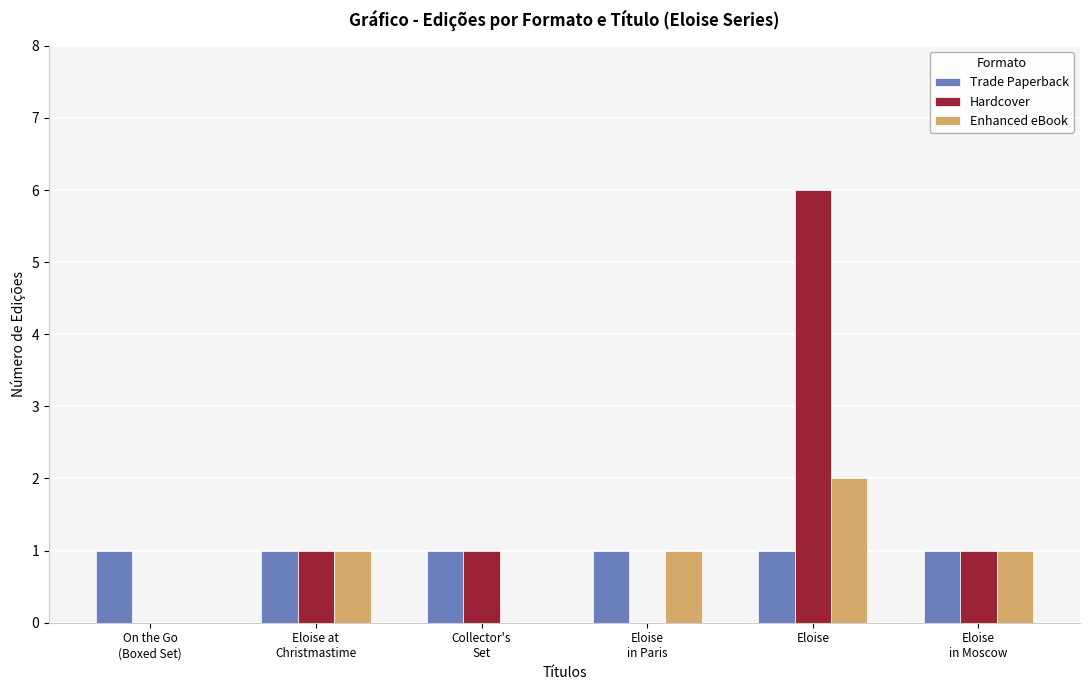

Is it true that Trade Paperback equals 1 at Collector's
Set?

True